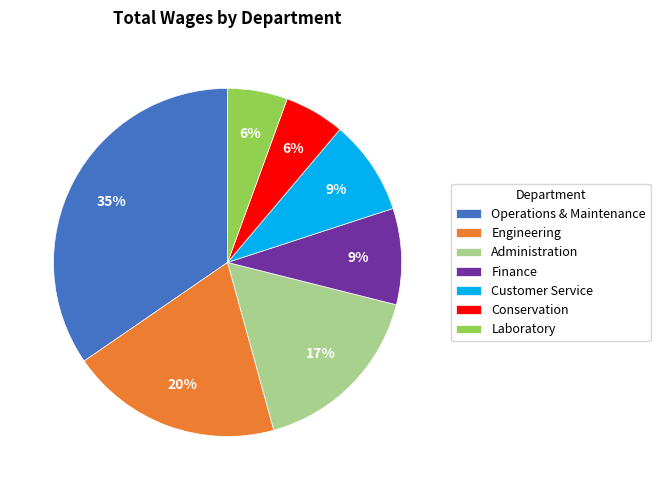

The Laboratory slice represents 6% of the pie. True or false?

True